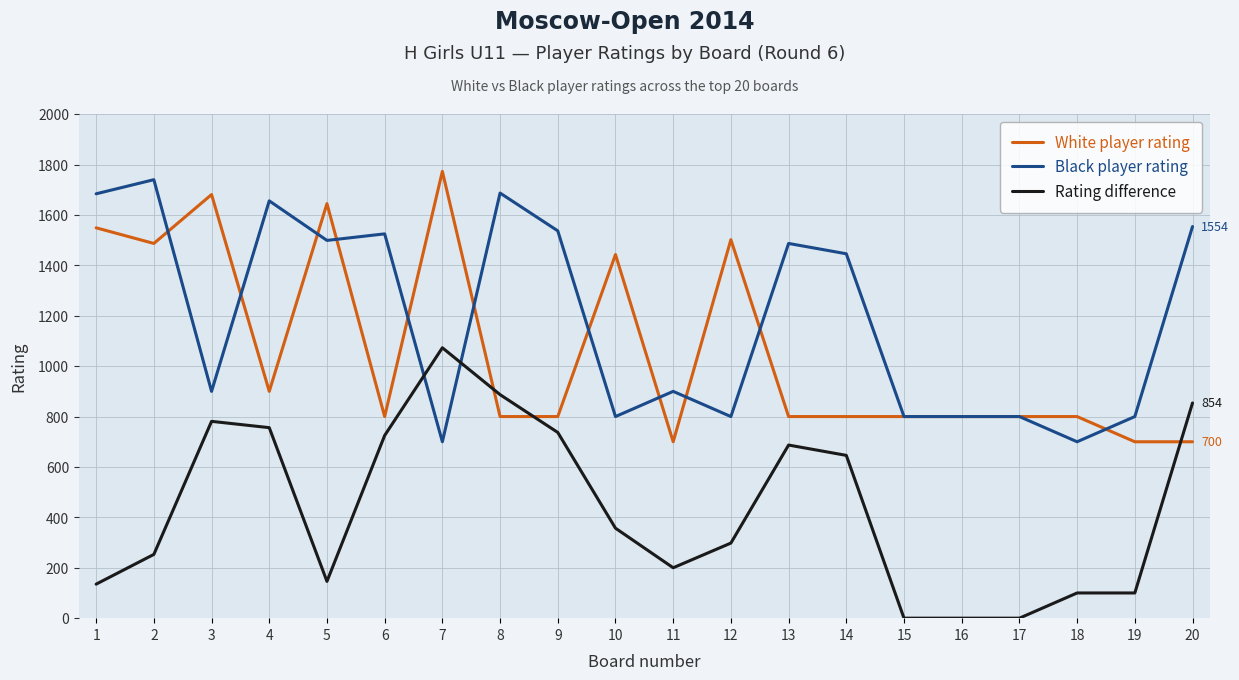

Read the Black player rating value at 17, to the nearest 50.

800